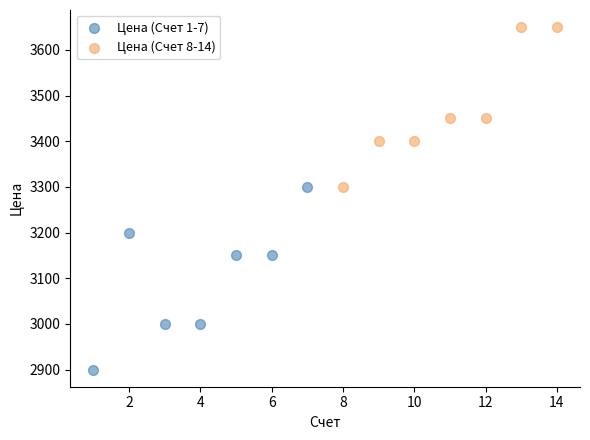

Which series reaches the minimum Y coordinate?

Цена (Счет 1-7)